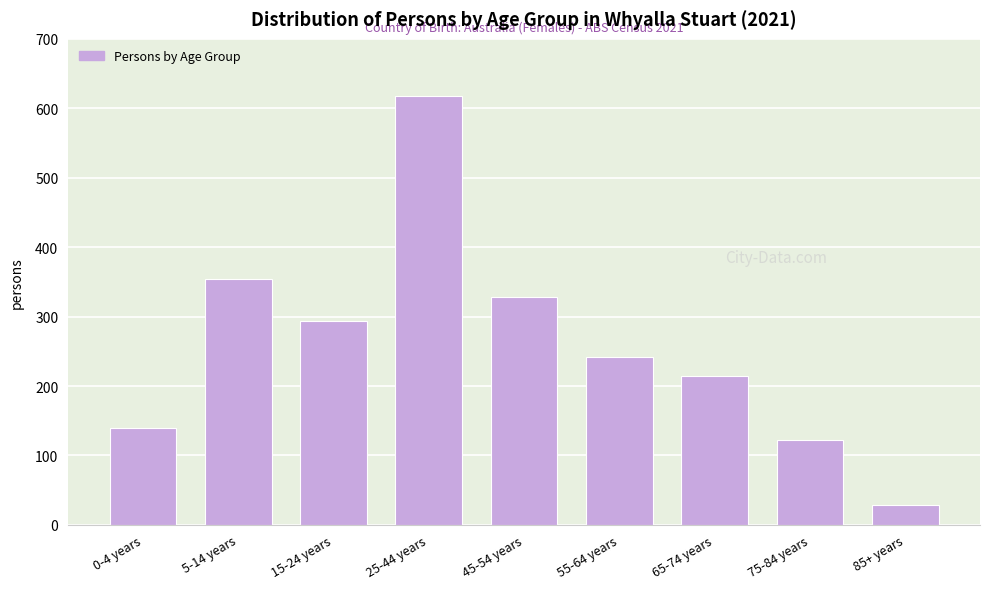

Reading left to right, list all the values displayed in this chart.

139	354	294	617	328	242	215	122	29